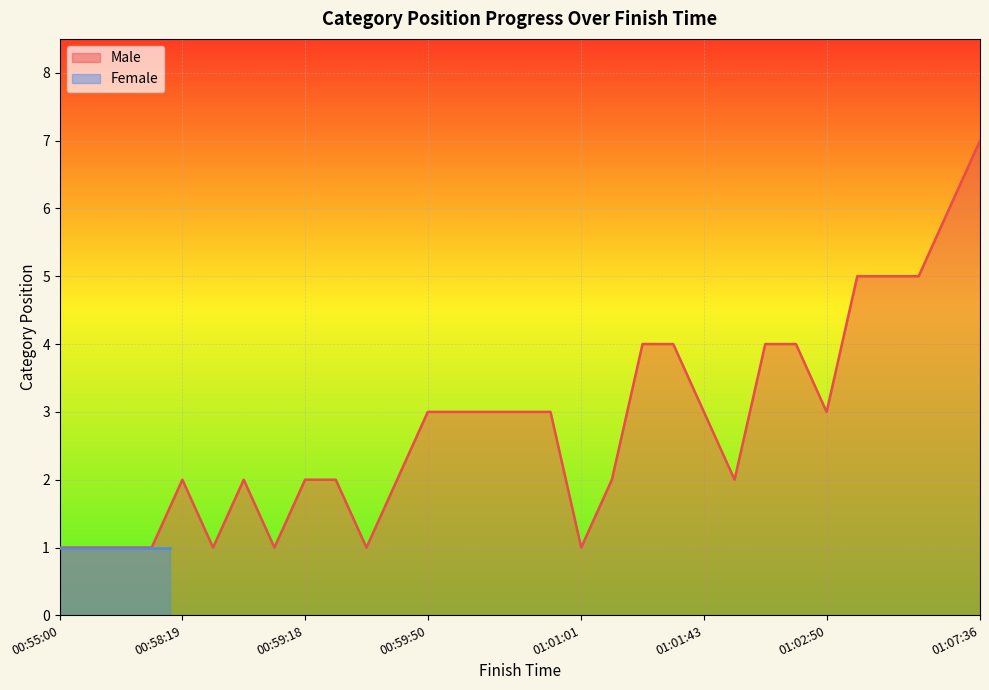

What is the minimum value shown in the chart?

1